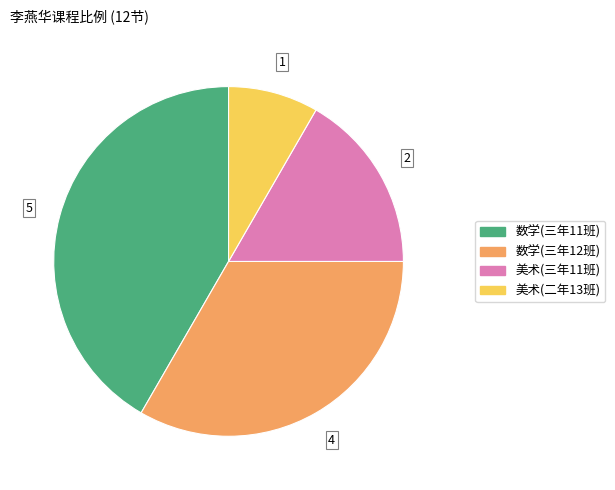

Between 数学(三年11班) and 美术(二年13班), which is larger?

数学(三年11班)